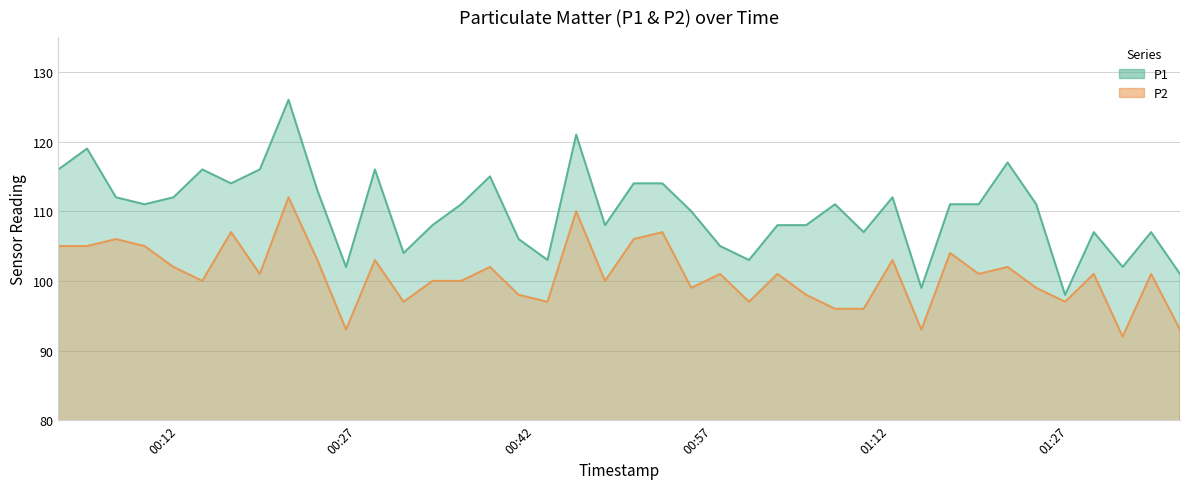

What is the minimum value for P2?

92